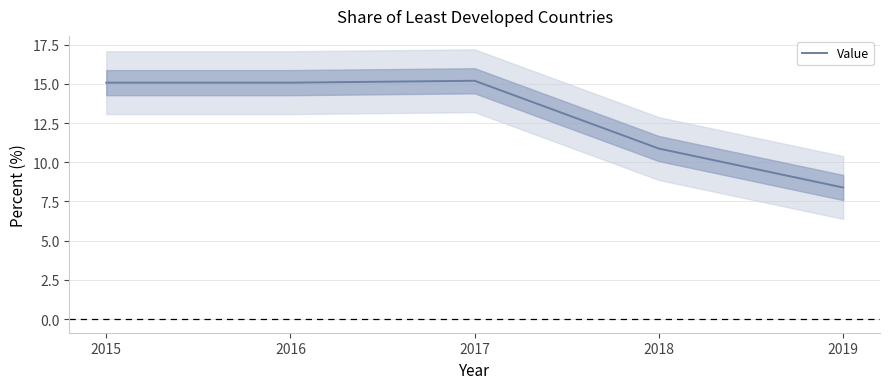

What is the difference between the values at 2018 and 2017?

4.3